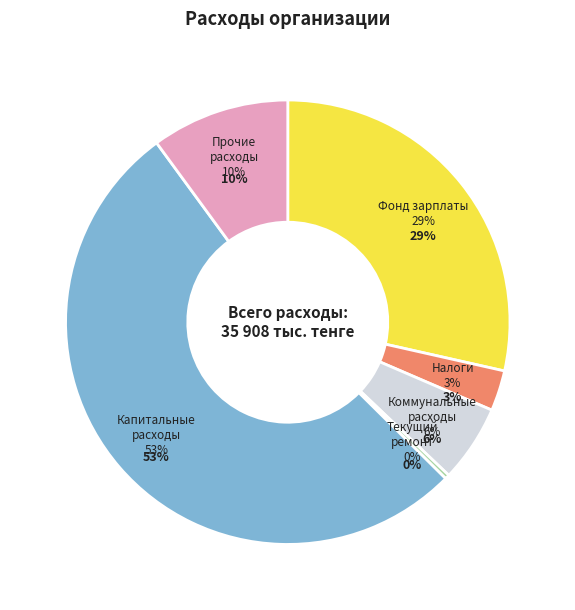

True or false: Капитальные расходы accounts for 43% of the total.

False